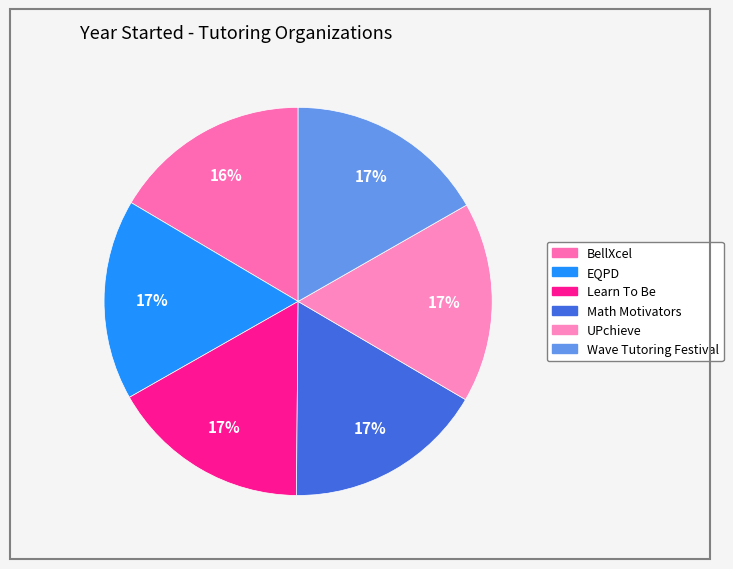

How many slices are in this pie chart?

6